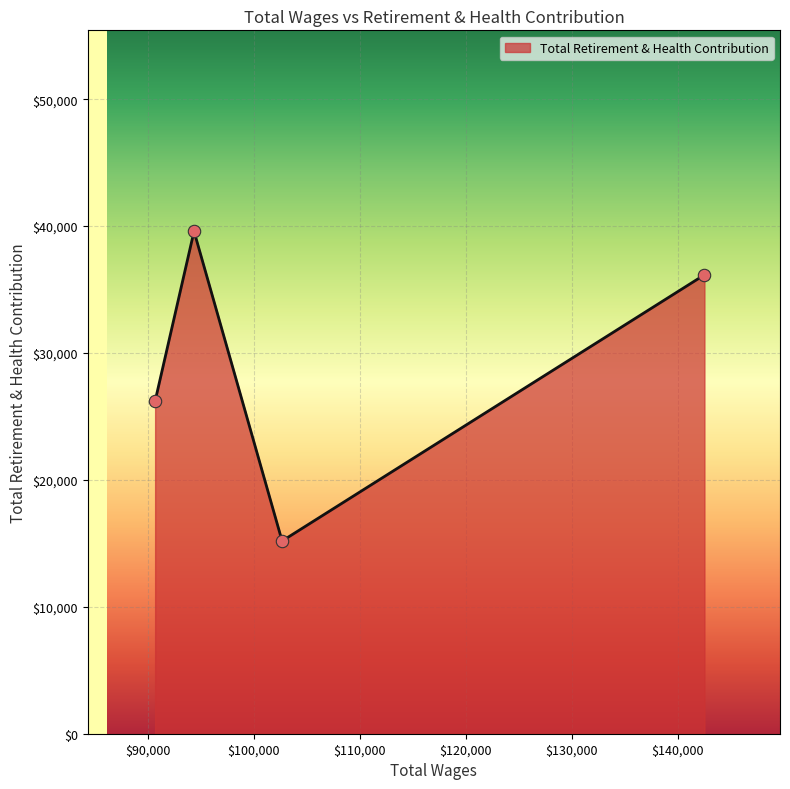

True or false: the data has more than 2 interior local peaks.

False